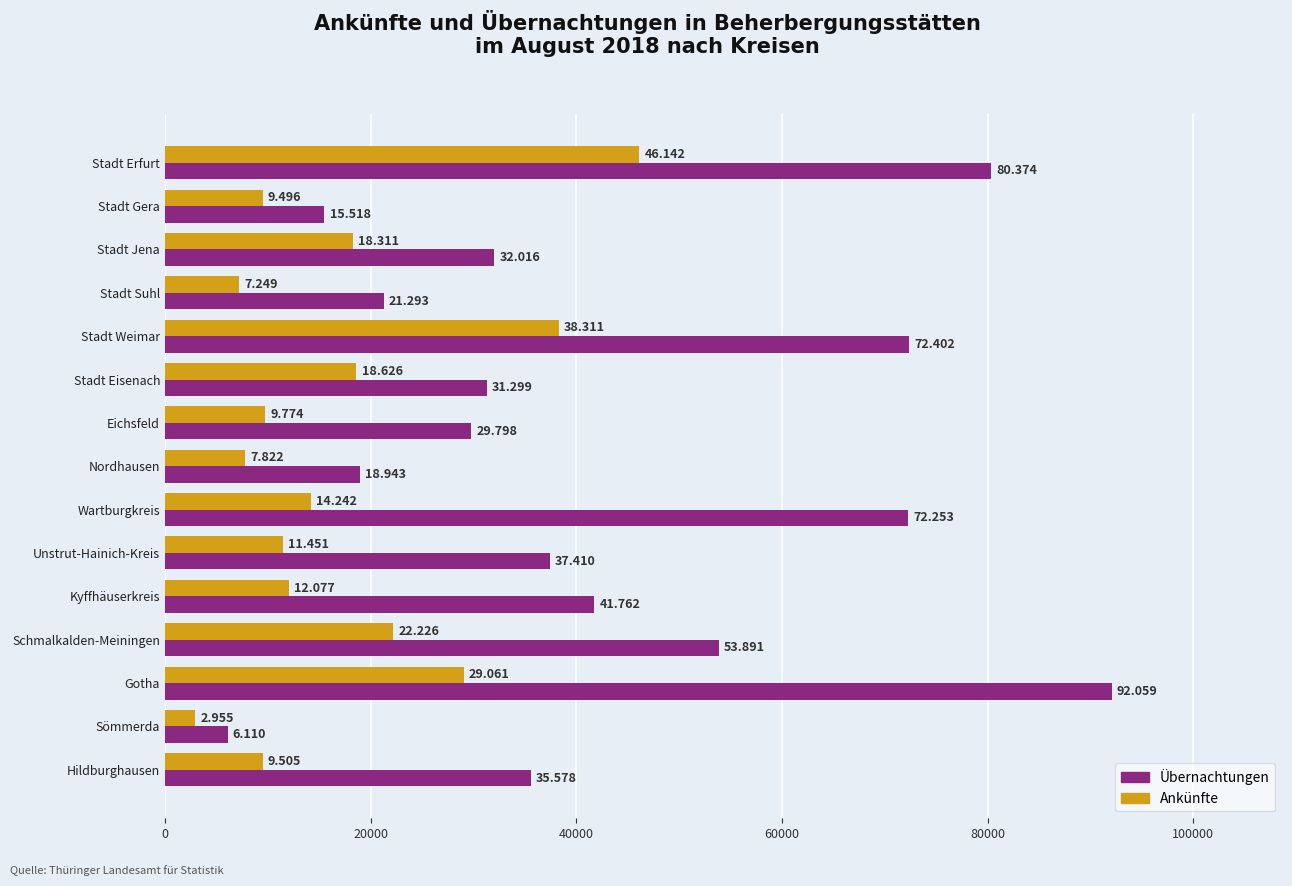

What are all the series names shown in the legend?

Übernachtungen, Ankünfte